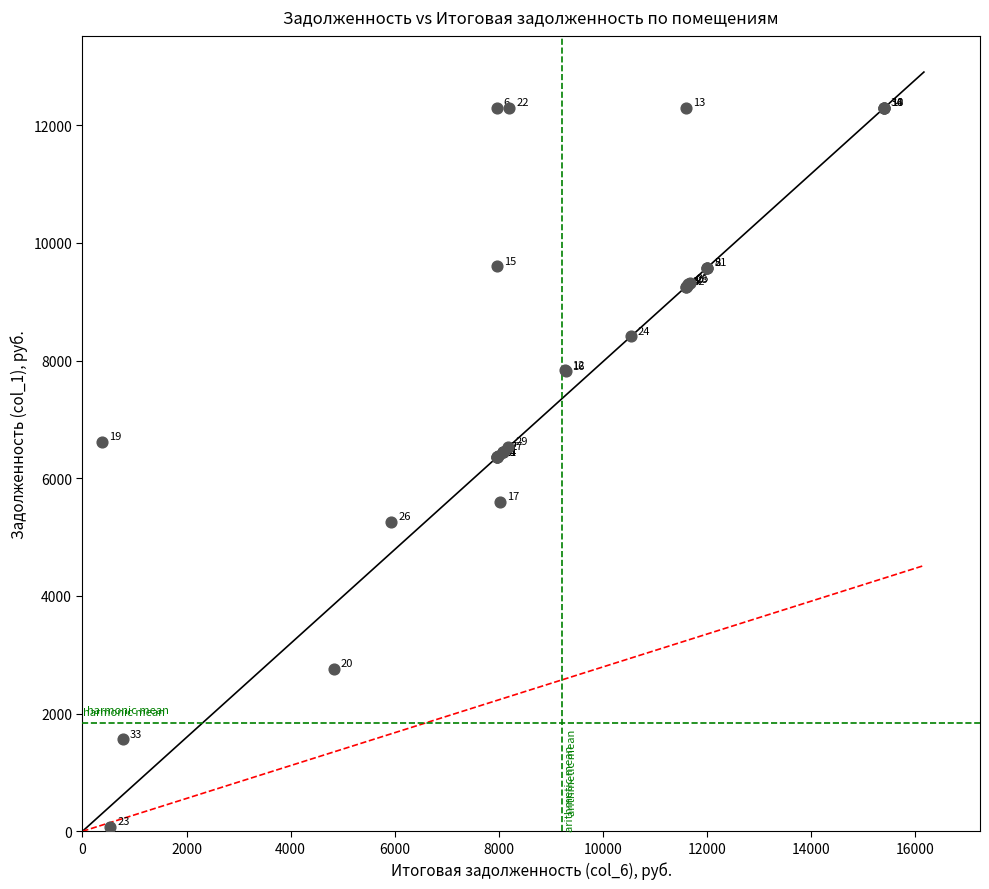

What Y value in the scatter plot is closest to 6180?

6355.2